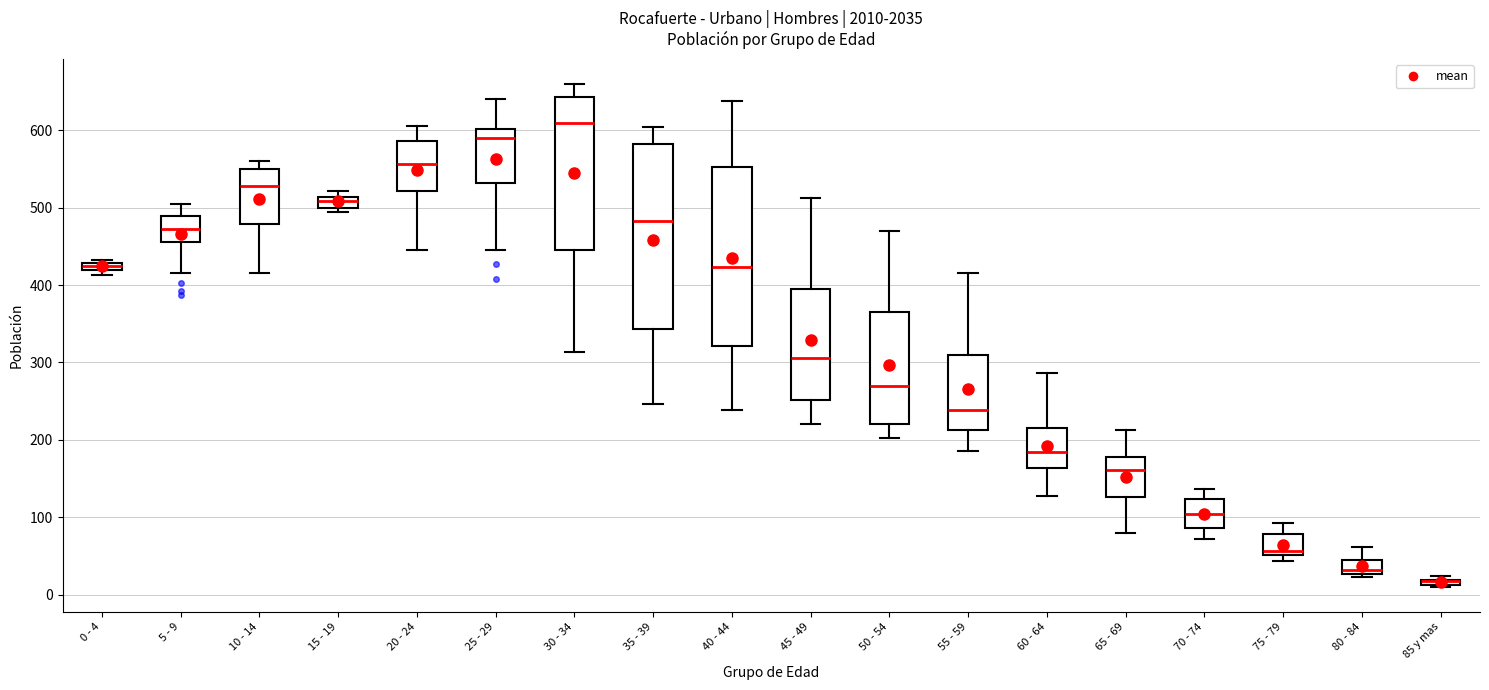

Where is the upper edge of the box for 10 - 14 on the y-axis? The values are not printed on the chart, so give them approximately, as read against the axis.

550